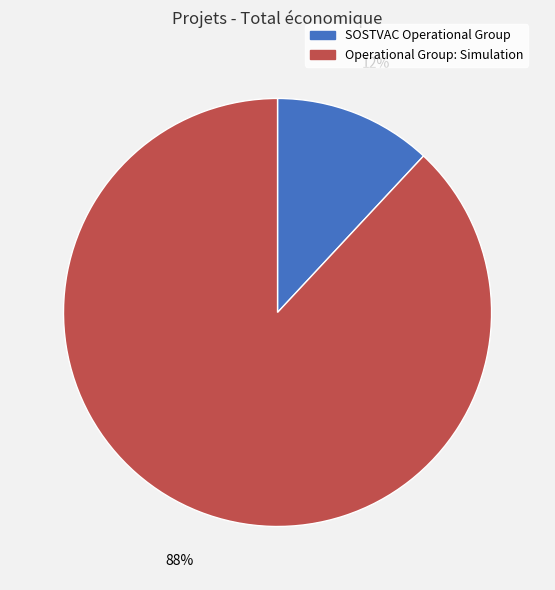

Which category has the biggest portion of the pie?

Operational Group: Simulation